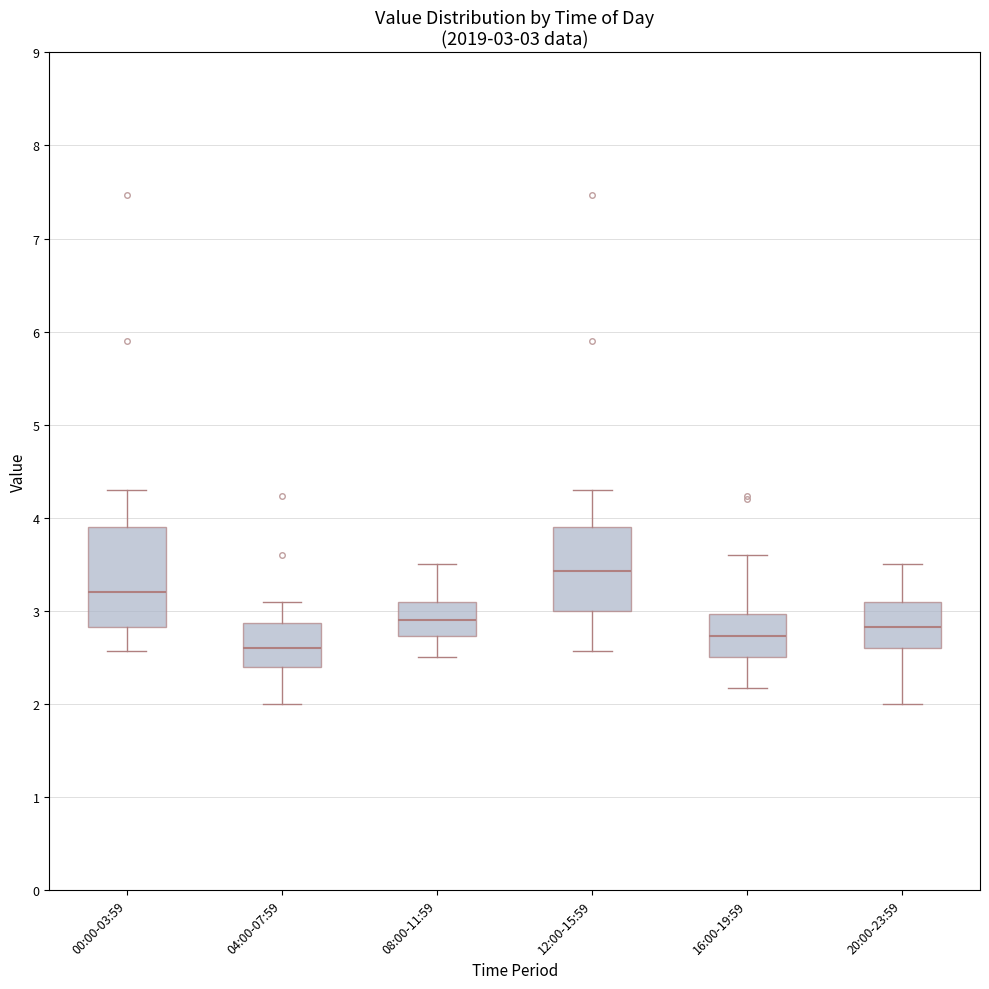

Which box is the tallest, from its lower edge to its upper edge?

00:00-03:59